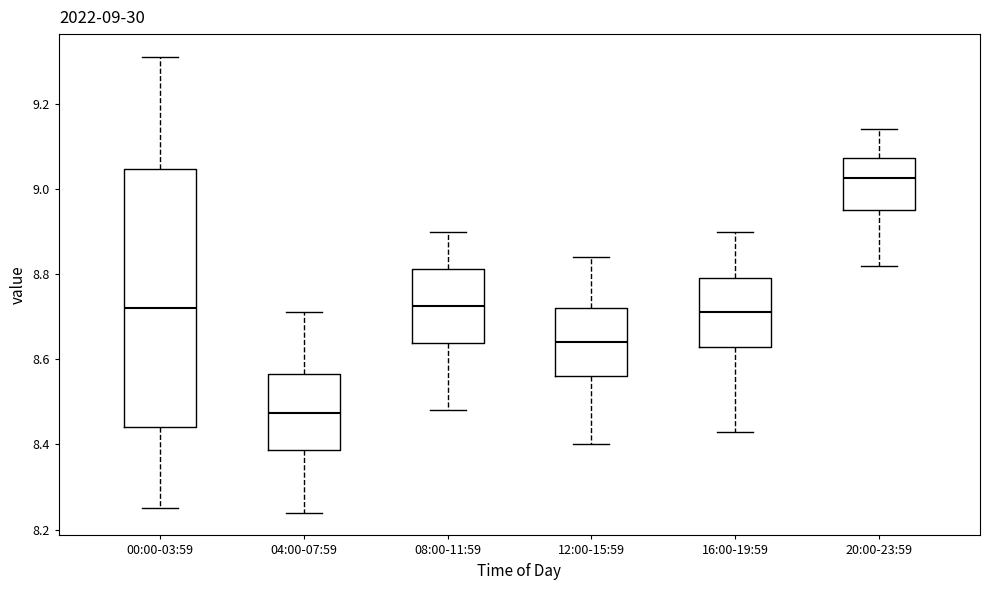

Which box is the tallest, from its lower edge to its upper edge?

00:00-03:59